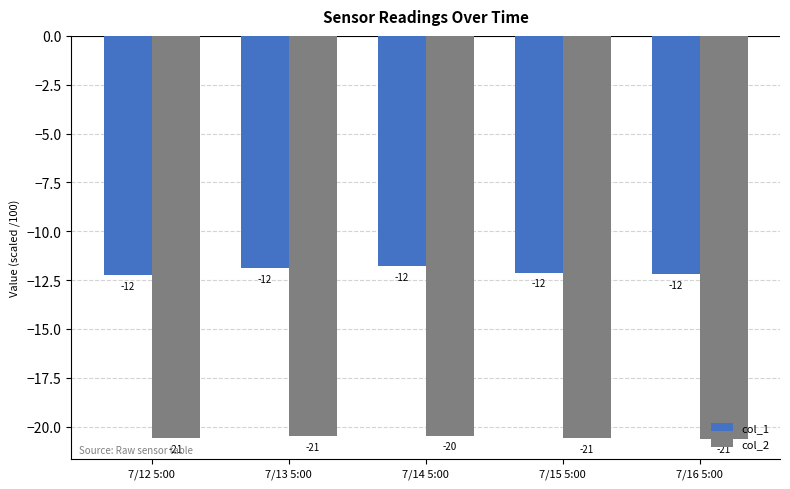

Reading right to left, list all the values displayed in this chart.

col_1: -12.2	-12.1	-11.8	-11.9	-12.2
col_2: -20.6	-20.6	-20.5	-20.5	-20.6